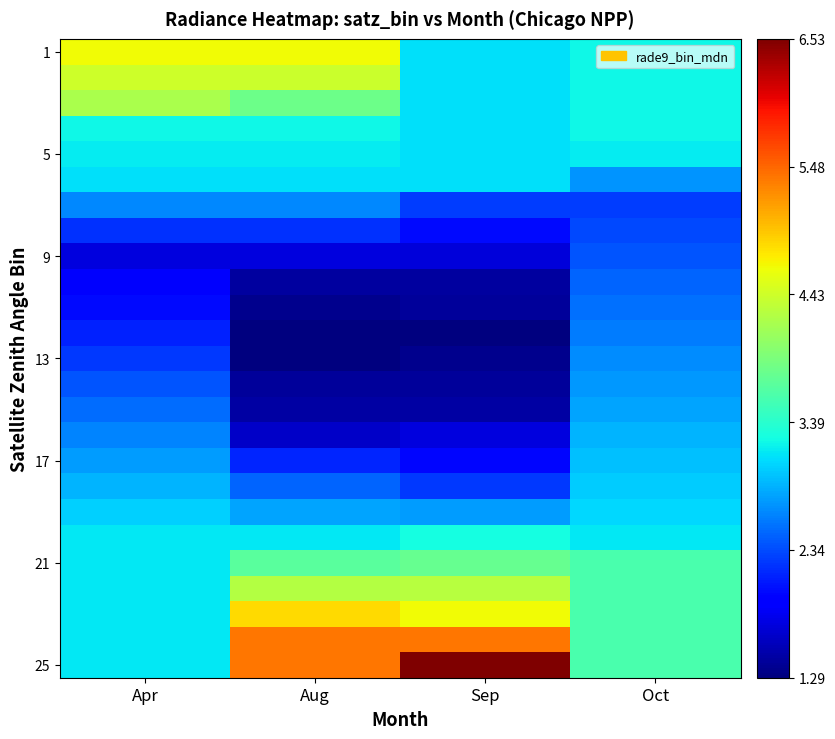

Which label corresponds to the largest value in the chart?

Sep